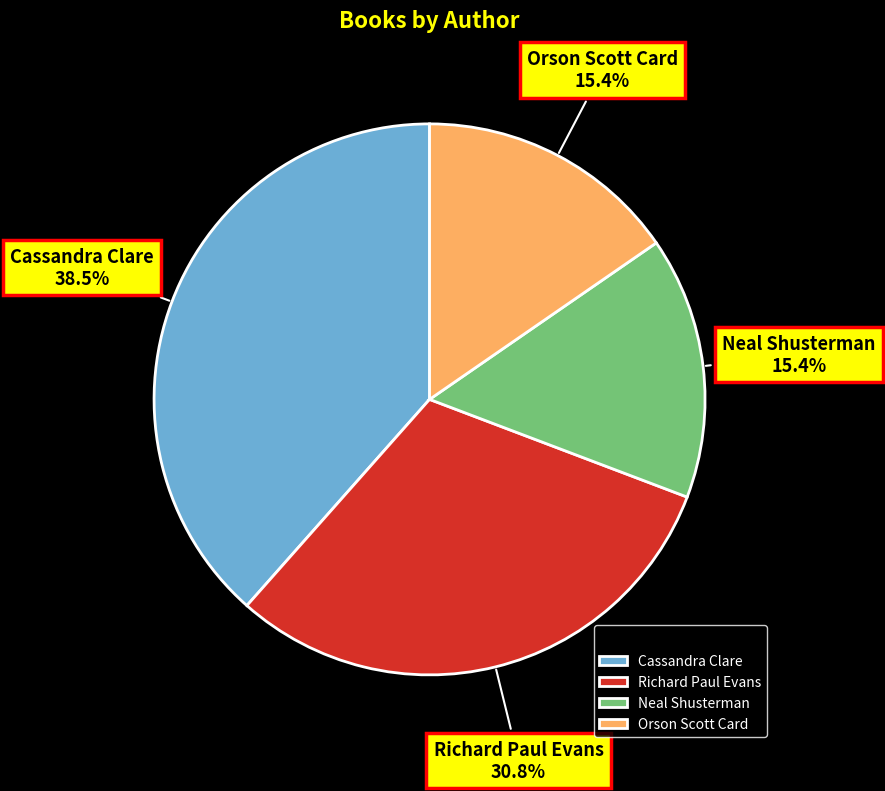

Which has a higher value, Neal Shusterman or Cassandra Clare?

Cassandra Clare